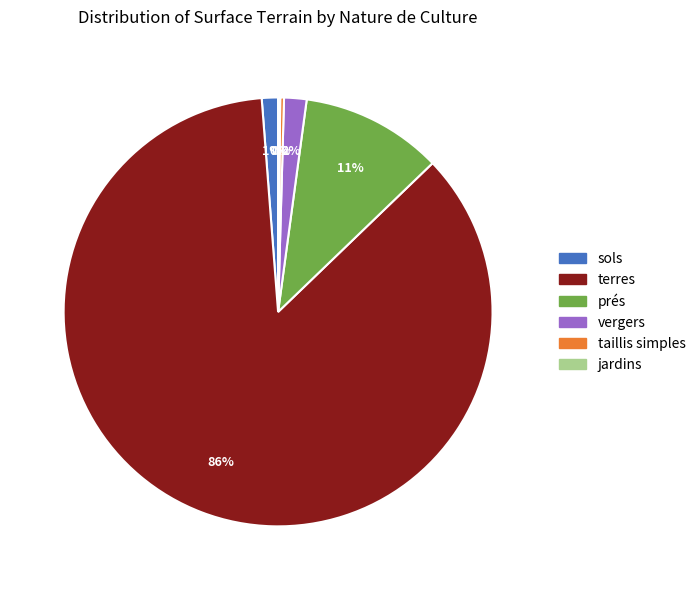

Is terres the majority of the pie?

Yes